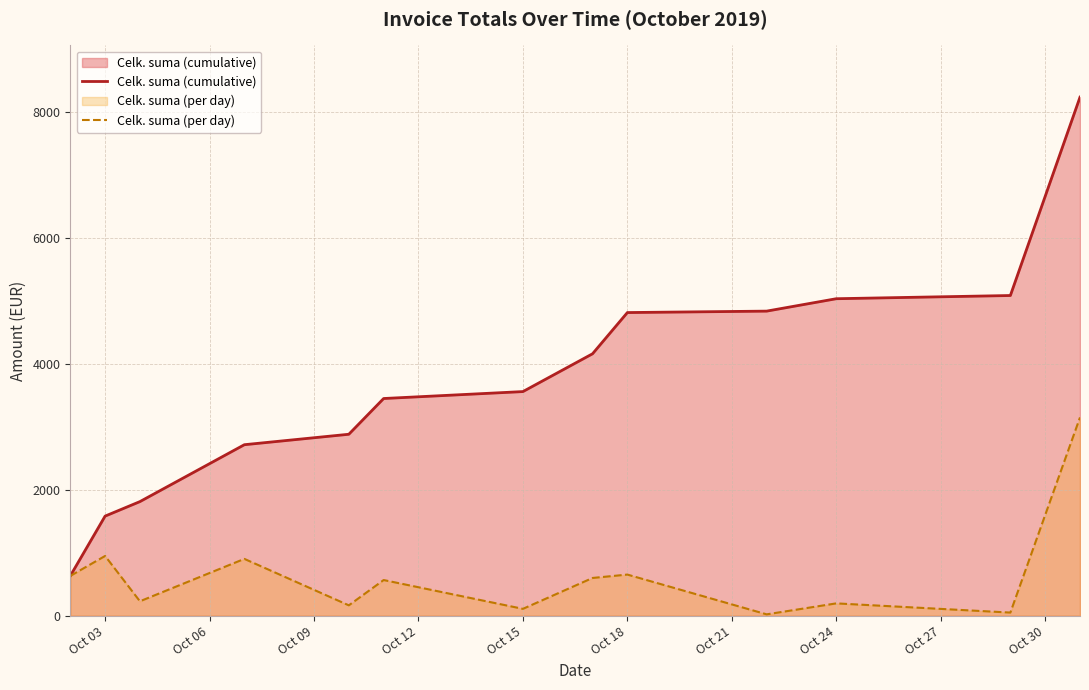

Reading right to left, what are all the values shown in this chart?

Celk. suma (cumulative): 8228.6	5081.4	5030.5	4833.7	4810.9	4157.1	3557.1	3447.1	2880.0	2714.2	1811.5	1581.4	632.4
Celk. suma (per day): 3147.2	50.9	196.8	22.8	653.8	600.0	110.0	567.1	165.8	902.7	230.1	949.0	632.4